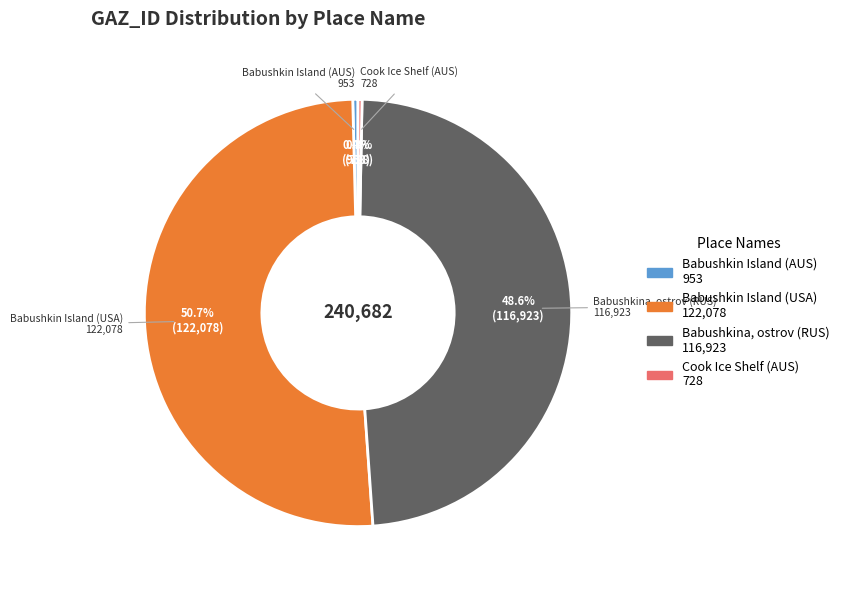

What is the largest slice in the pie chart?

Babushkin Island (USA)